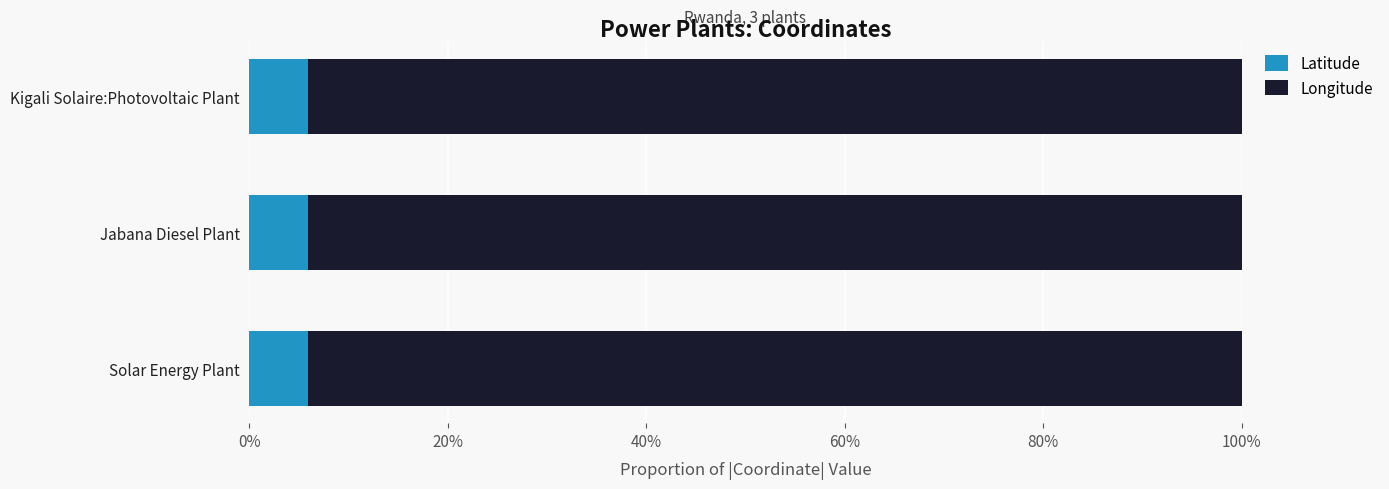

Reading left to right, extract all data points from this chart.

Latitude: 0.1	0.1	0.1
Longitude: 0.9	0.9	0.9